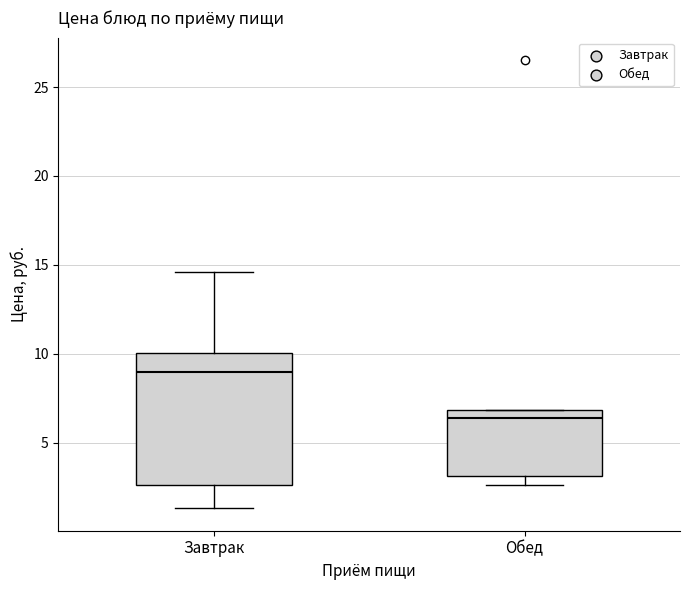

Which box's median line is the lowest?

Обед